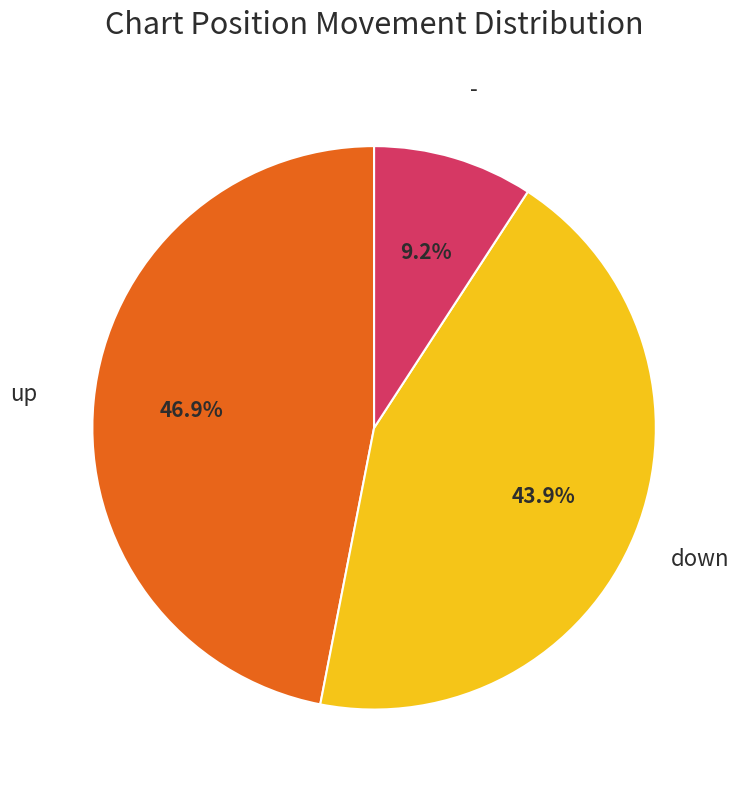

Does any single category account for the majority?

No